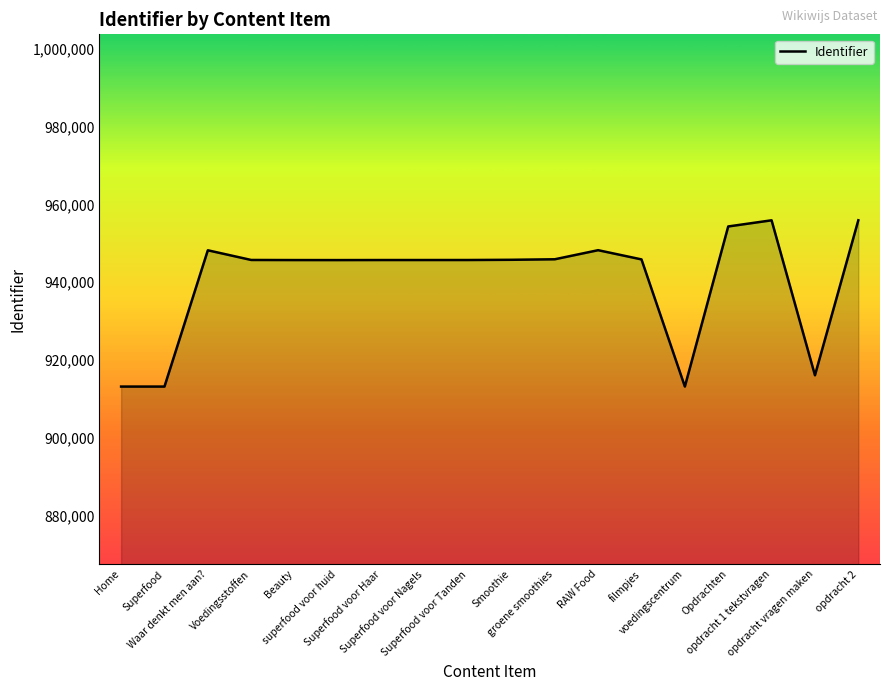

What is the difference between the maximum and minimum values?

42736